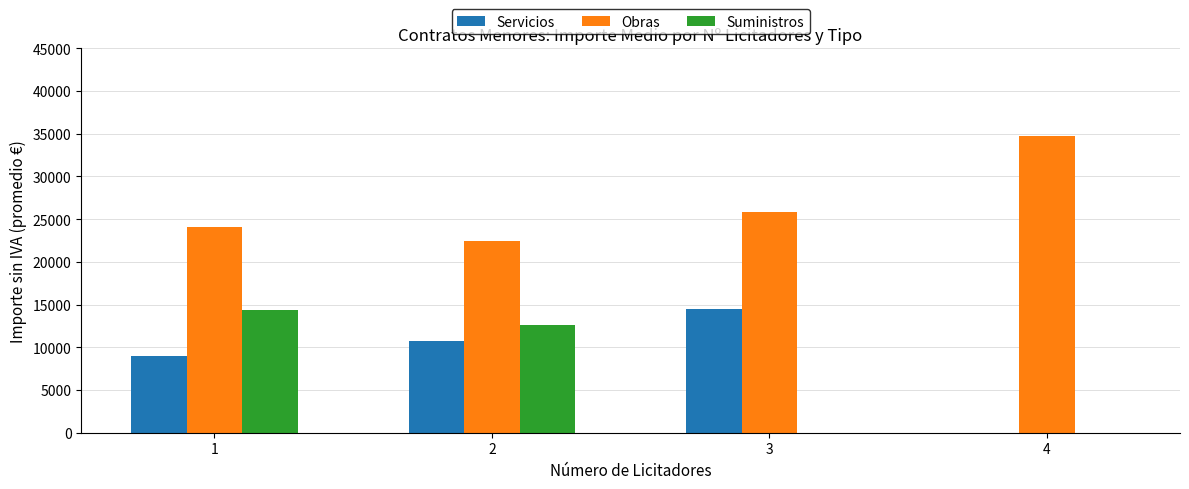

Does the chart contain stacked bars?

No